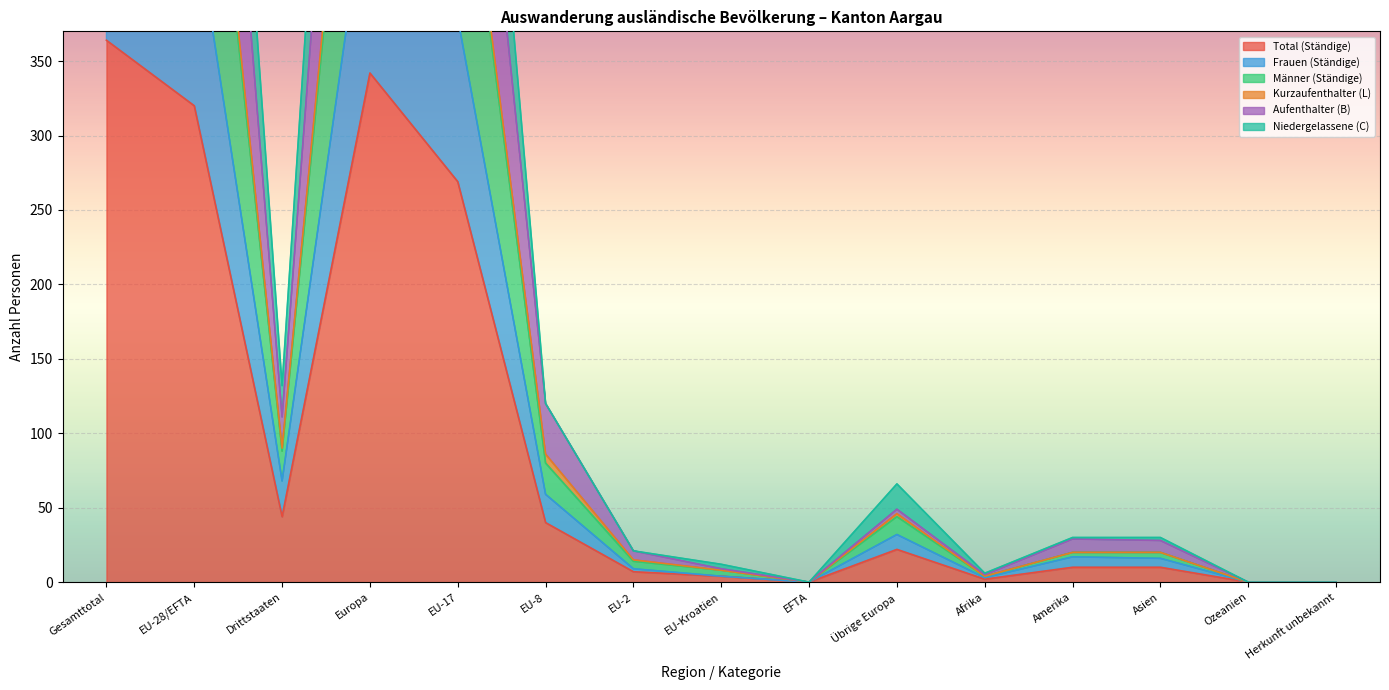

True or false: Frauen (Ständige) and Aufenthalter (B) cross at least once.

False